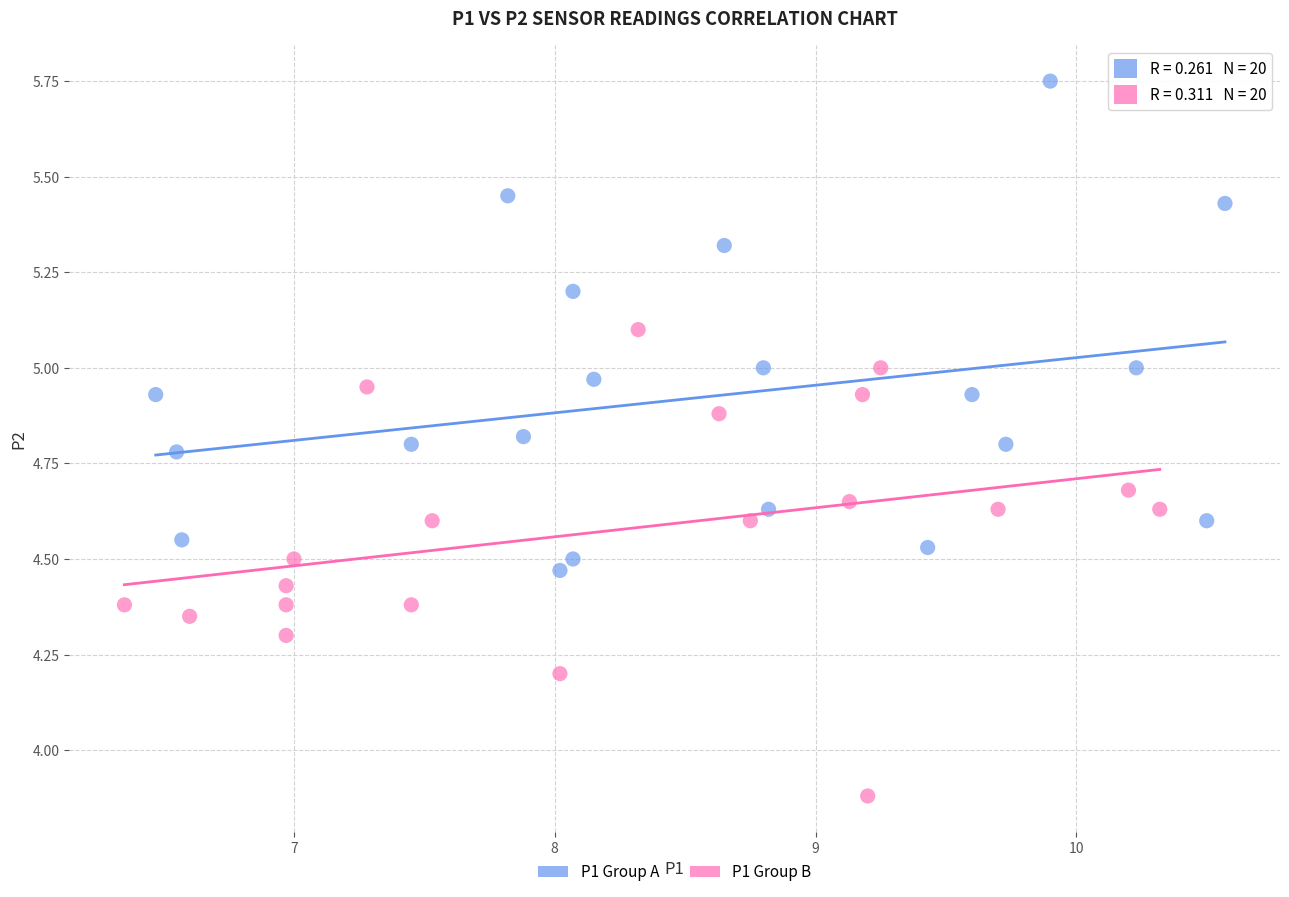

Which series contains the highest Y value?

P1 Group A